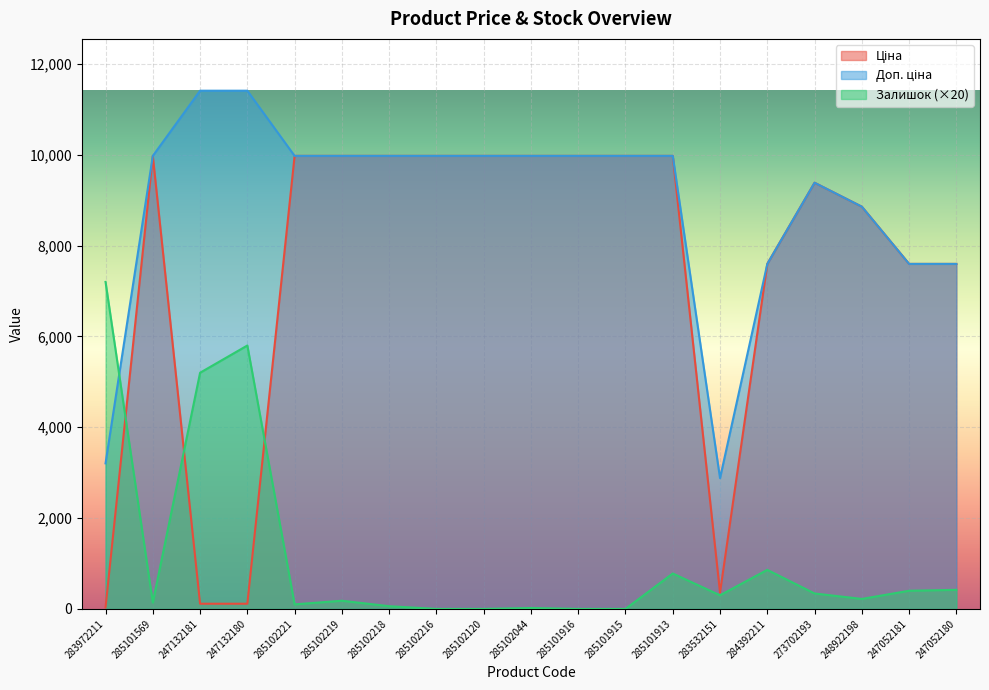

The Залишок series shows 0.0 at 285102120. True or false?

True